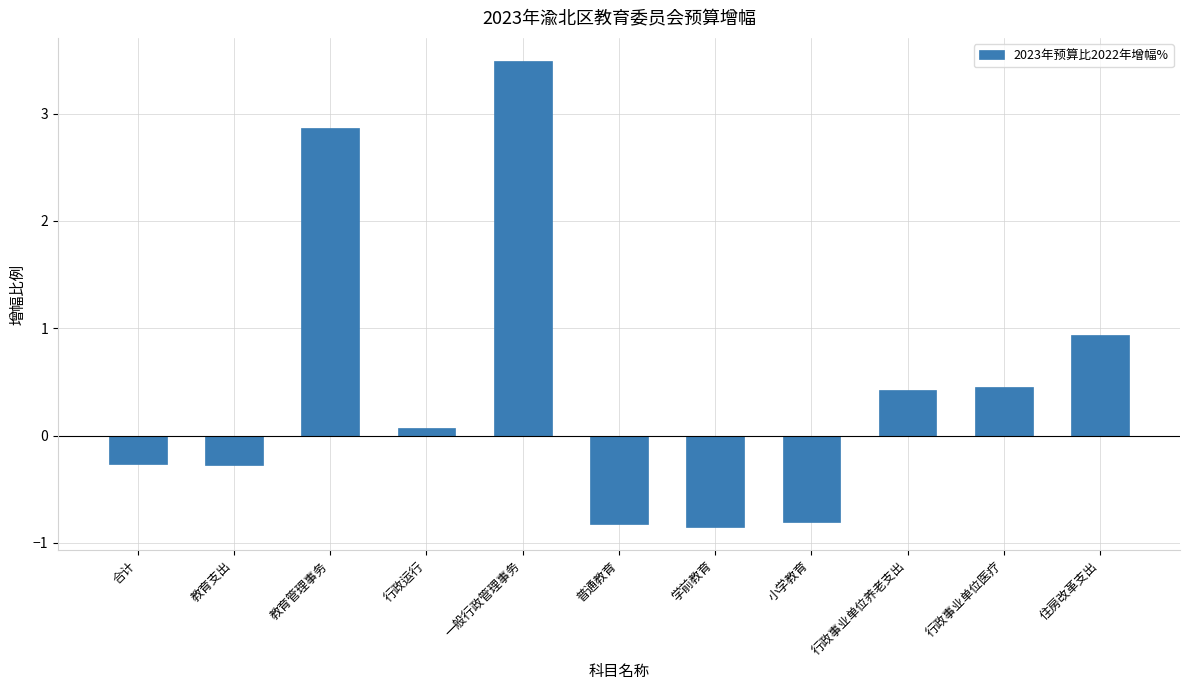

What is the label of the 9th bar from the right?

教育管理事务